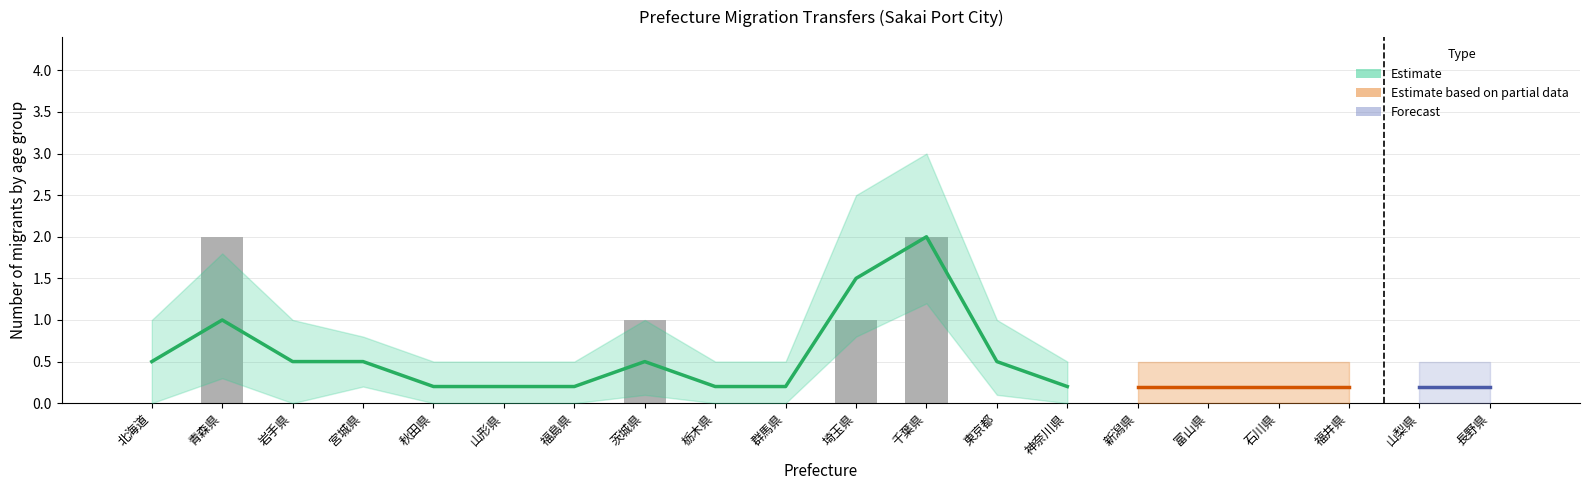

Where is ２歳 nearest to the value 0?

北海道